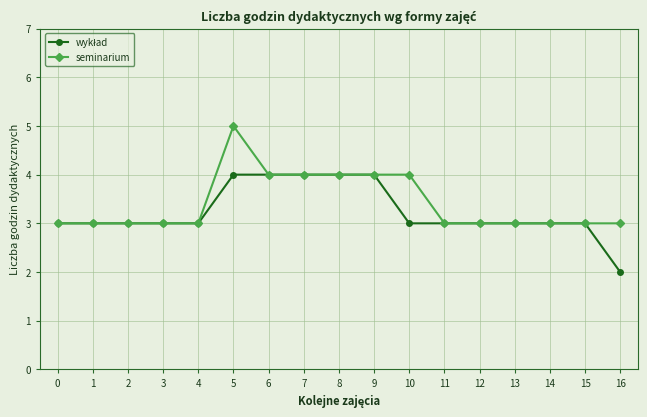

Count the number of data series in this chart.

2